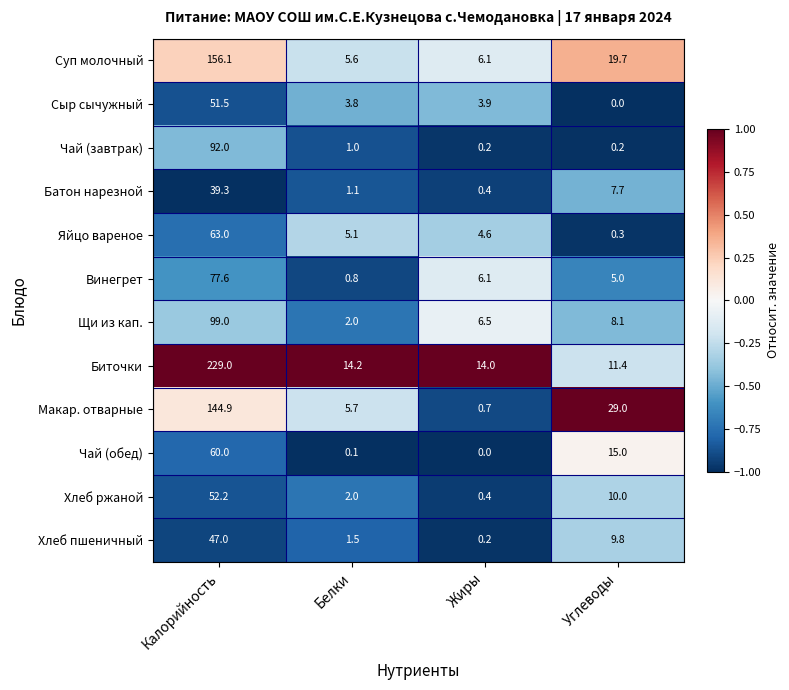

The Сыр сычужный series shows 3.8 at Белки. True or false?

True